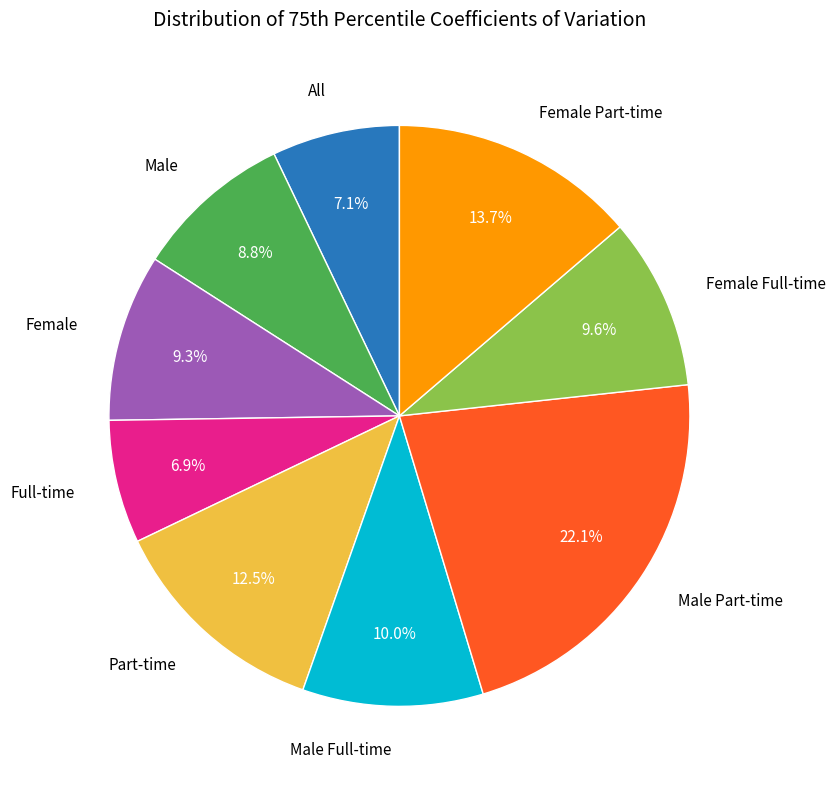

What percentage is NOT represented by Male?

91.2%